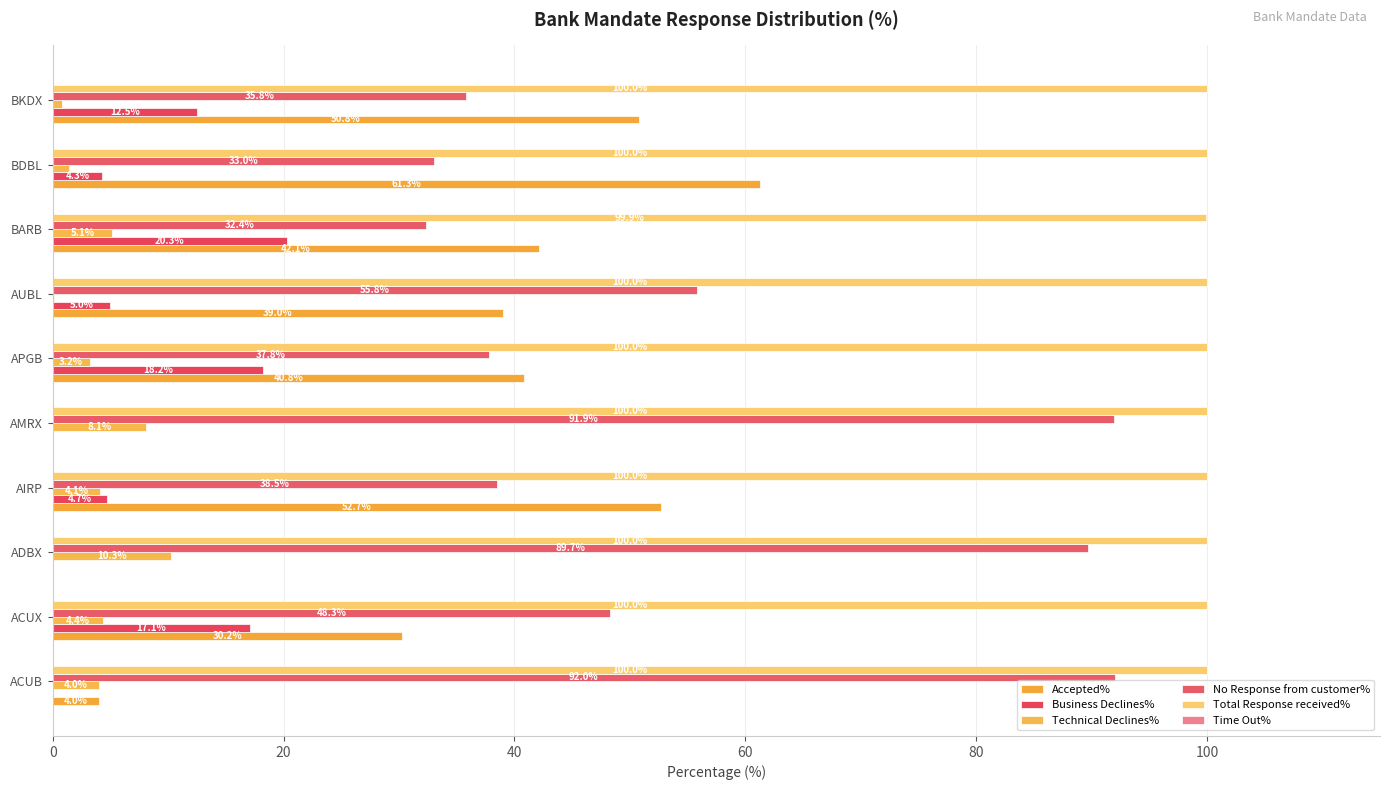

What is the sum of all Technical Declines% values?

41.6